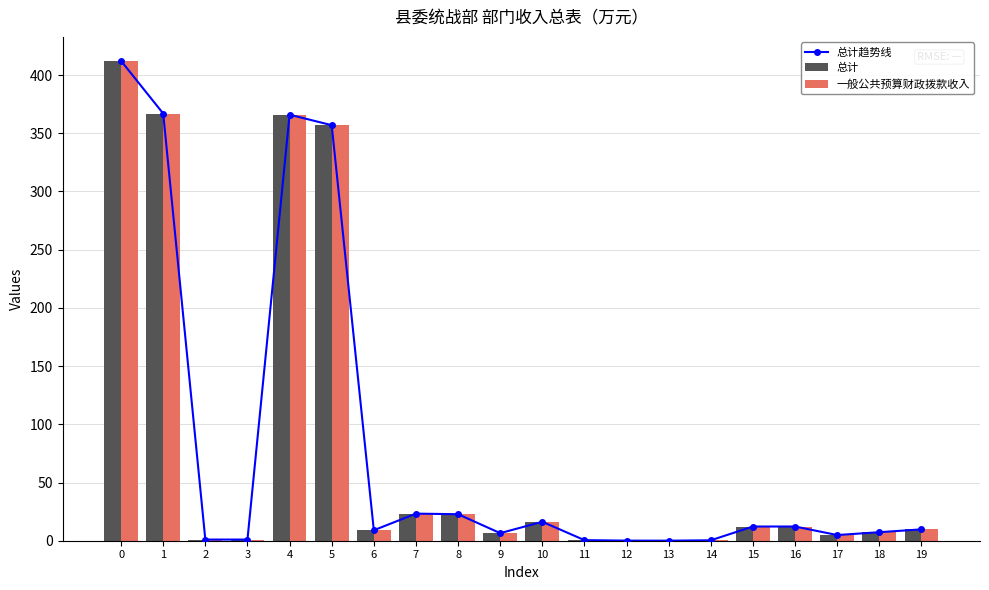

True or false: 总计趋势线 has a value of 1.0 at 3.

True